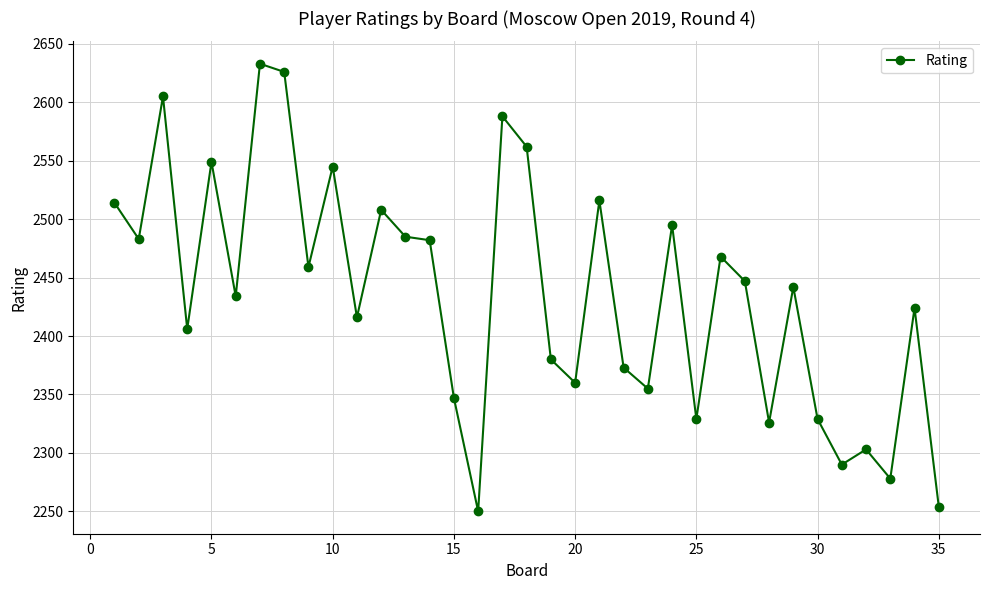

True or false: the data has more than 0 interior local peaks.

True